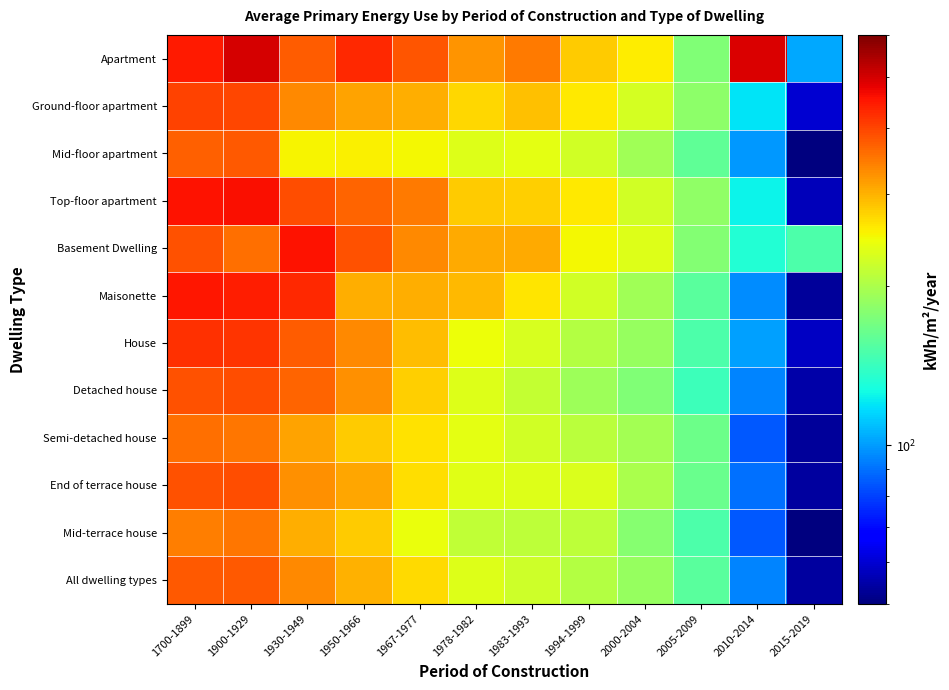

Rank the series by their maximum value, from lowest to highest.

Mid-terrace house, Semi-detached house, Mid-floor apartment, All dwelling types, End of terrace house, Detached house, Ground-floor apartment, House, Maisonette, Basement Dwelling, Top-floor apartment, Apartment